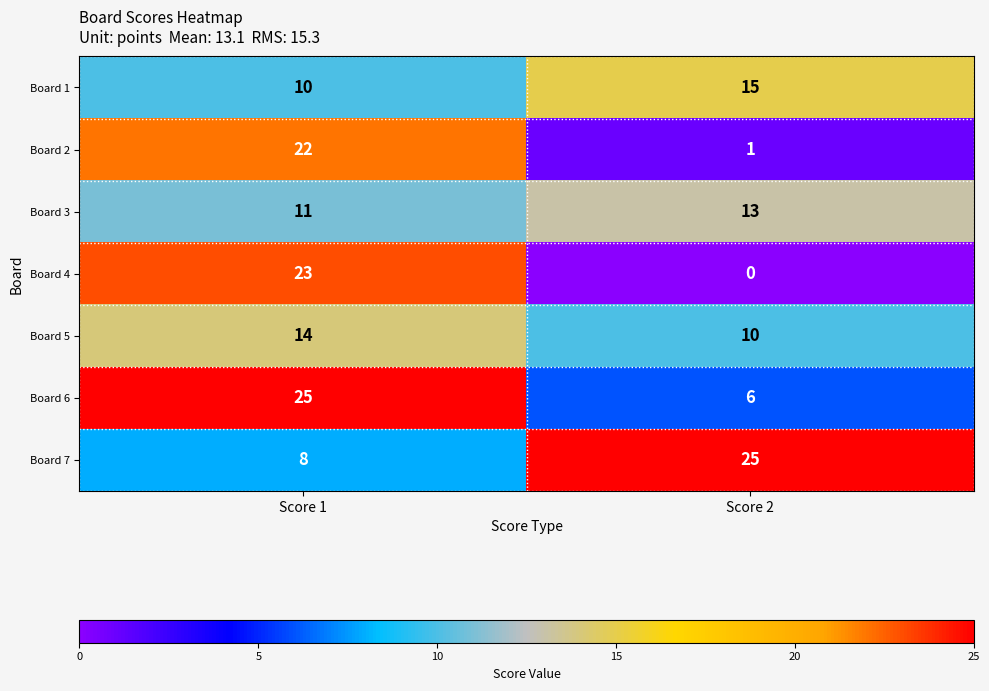

True or false: Board 7 has a value of 25 at Score 2.

True